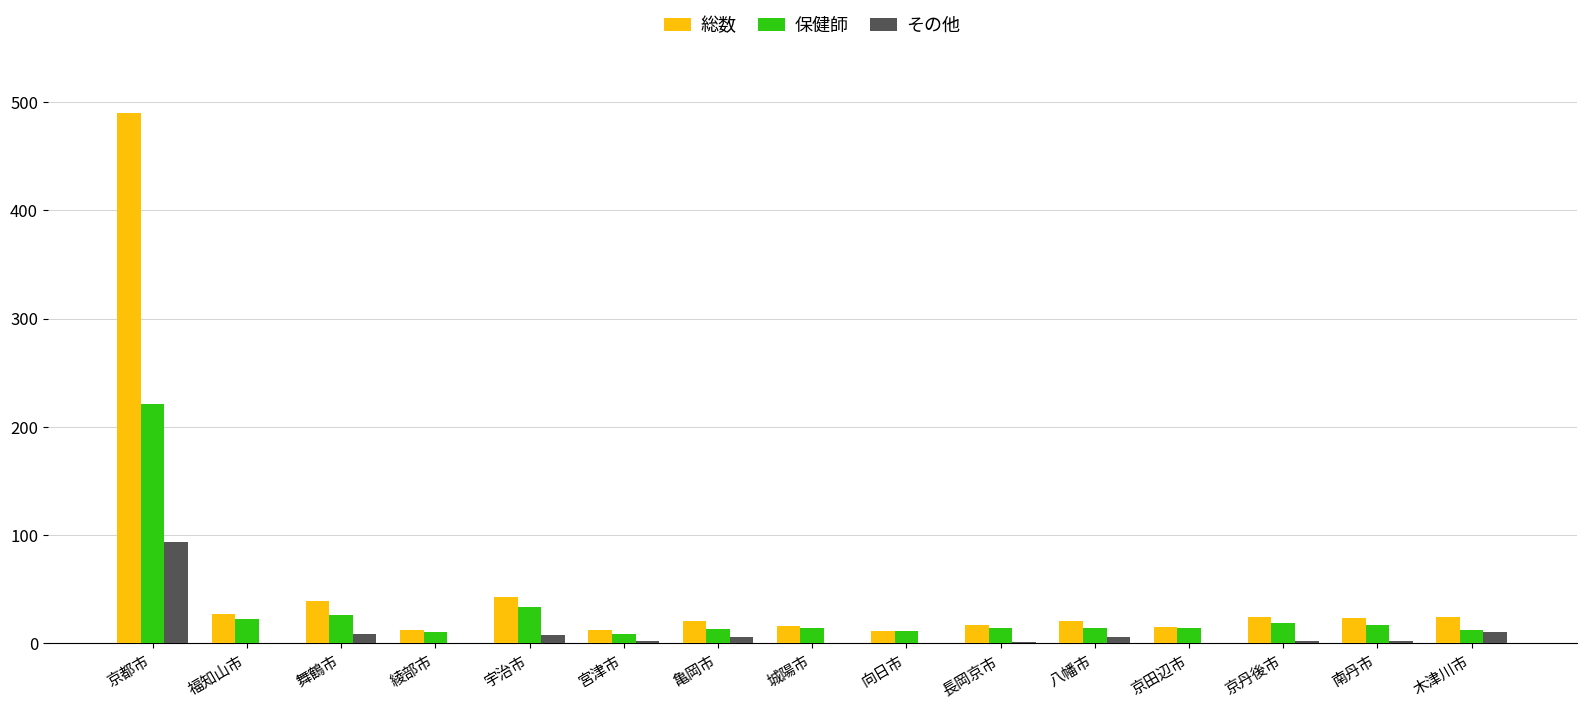

What is the spread (max minus min) of values at 亀岡市?

14